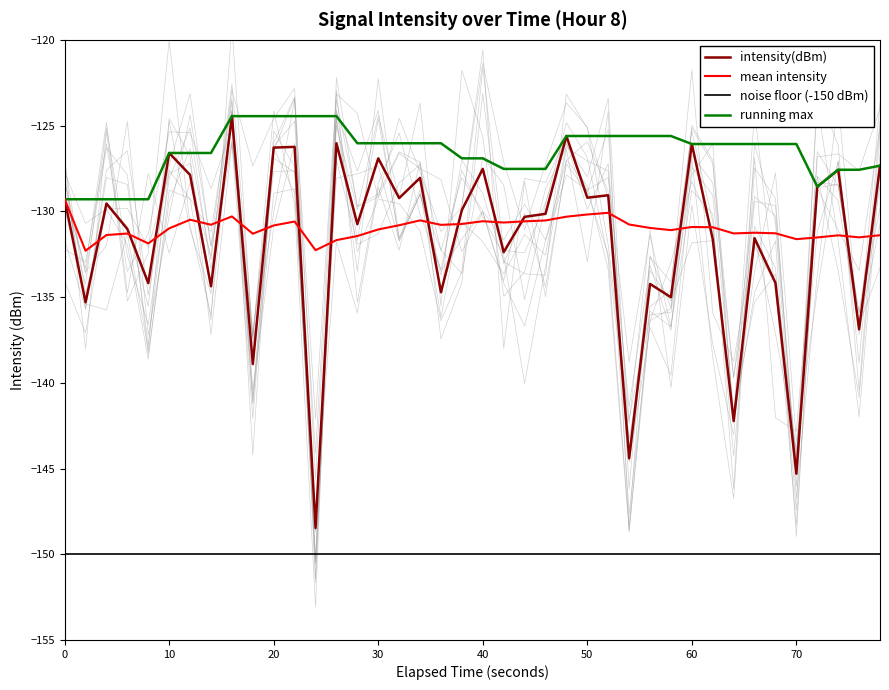

In running max, how many points are lower than both neighbors (excluding endpoints)?

1